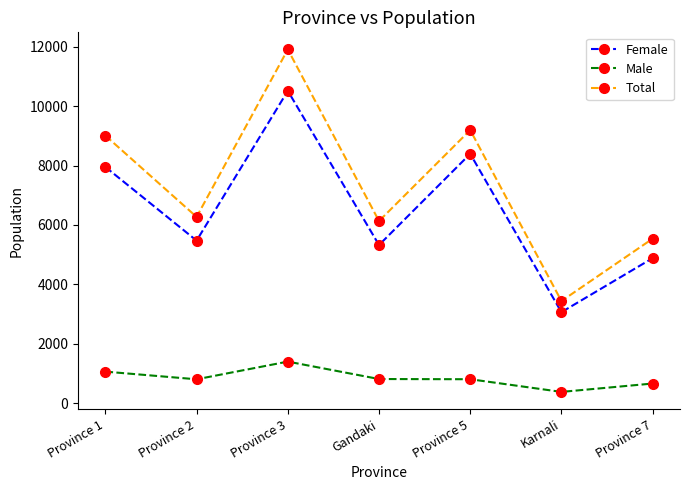

The value of Female at Province 5 is 12134. True or false?

False